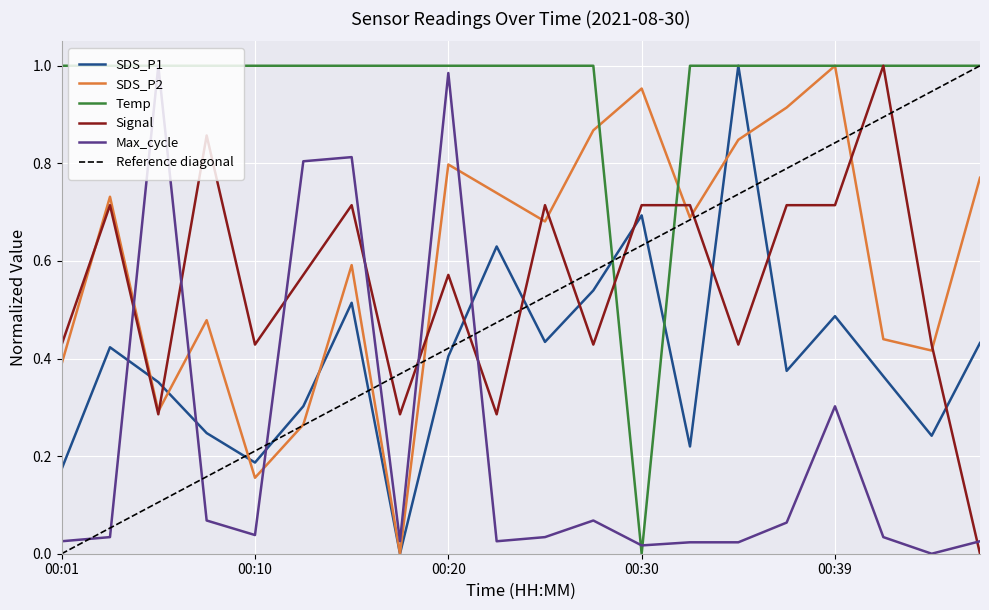

Is it true that Signal equals 0.9 at 00:08?

True